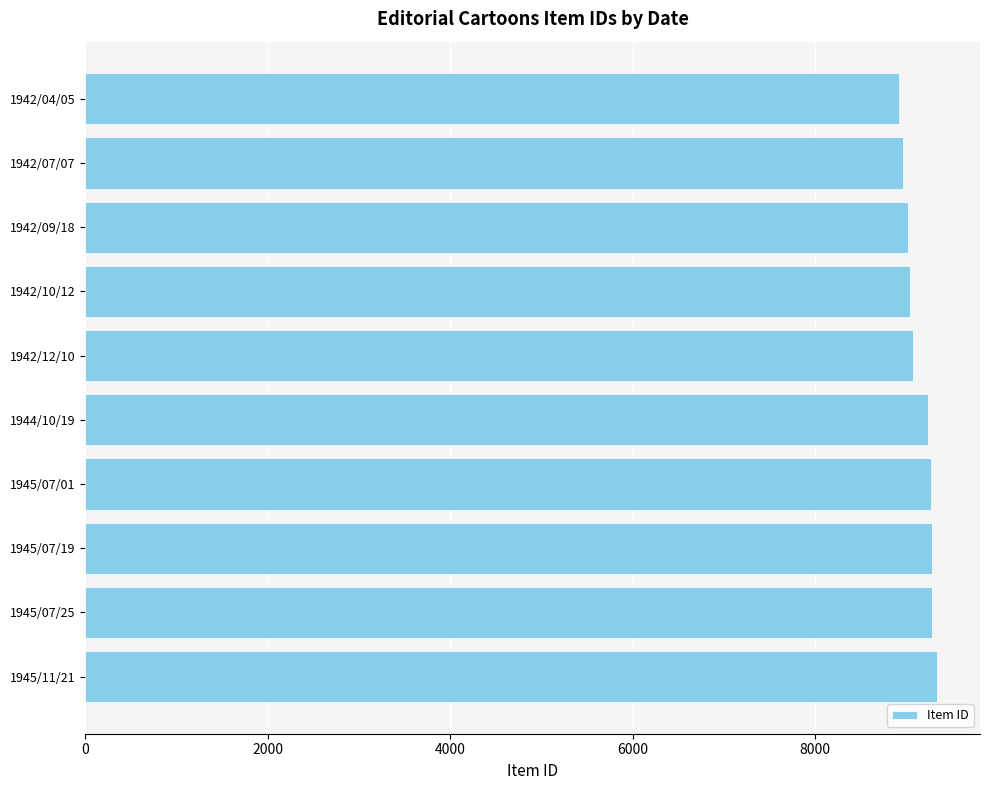

How many series are shown in this chart?

1